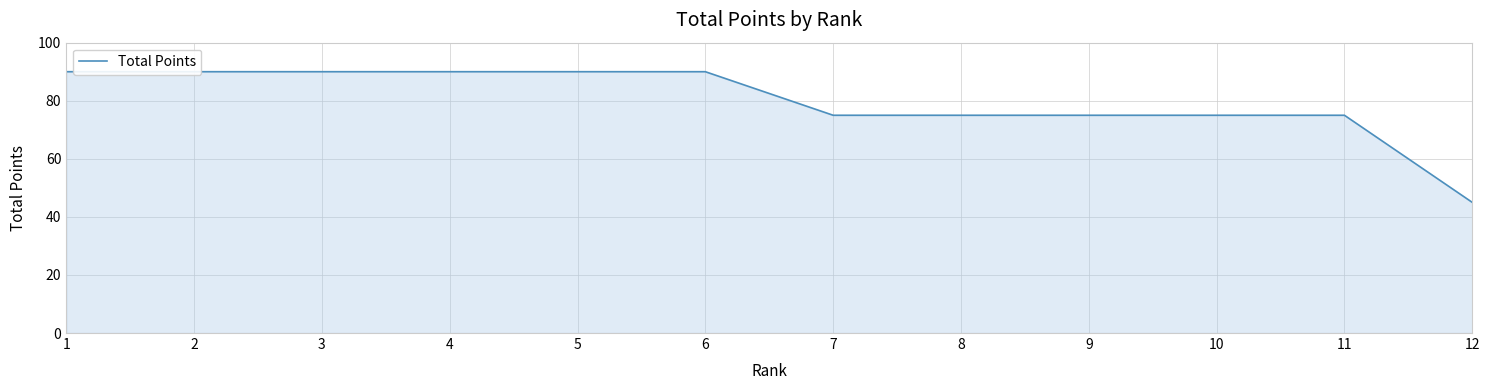

What is the change in value from 5 to 8?

-15